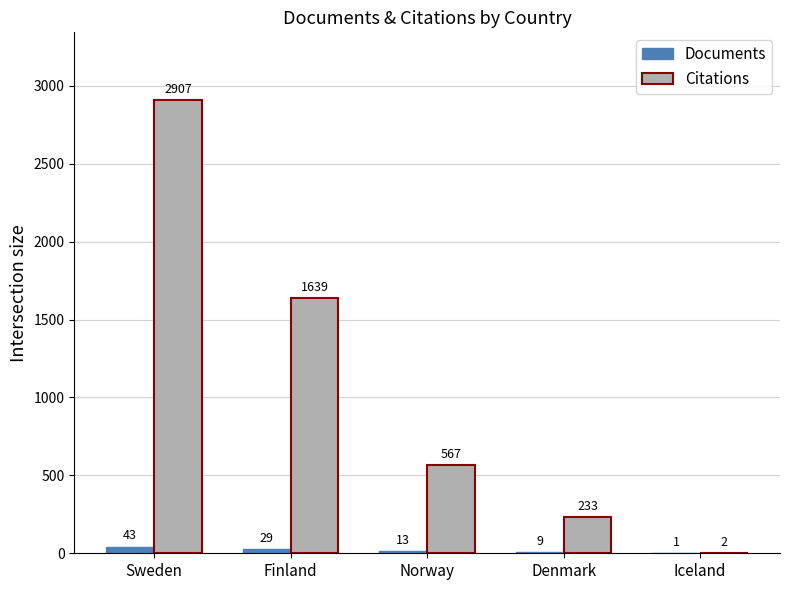

At which category does the chart reach its peak across all series?

Sweden